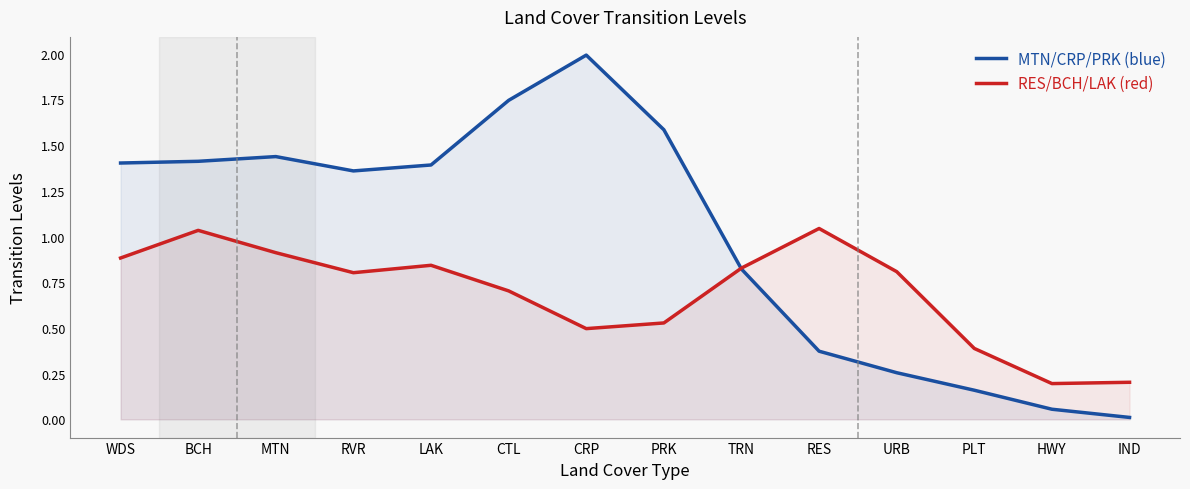

What is the difference between the highest and lowest values at LAK?

0.5